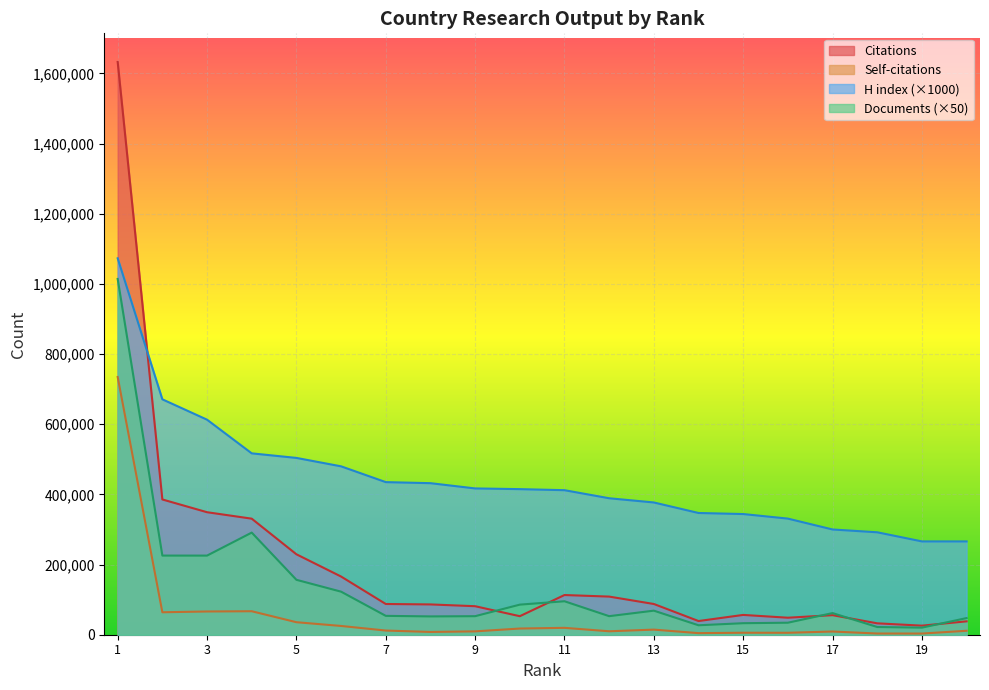

What is the maximum value shown in the chart?

1632638